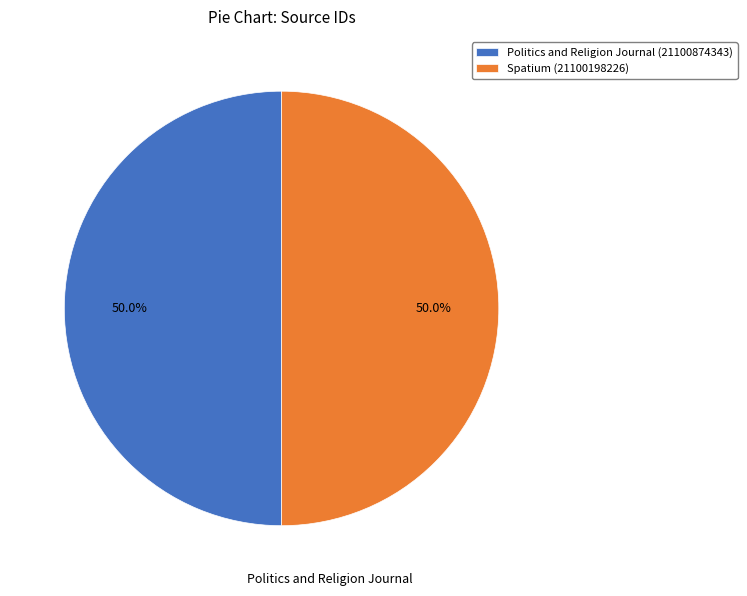

Combined, do Spatium and Politics and Religion Journal account for over 50%?

Yes